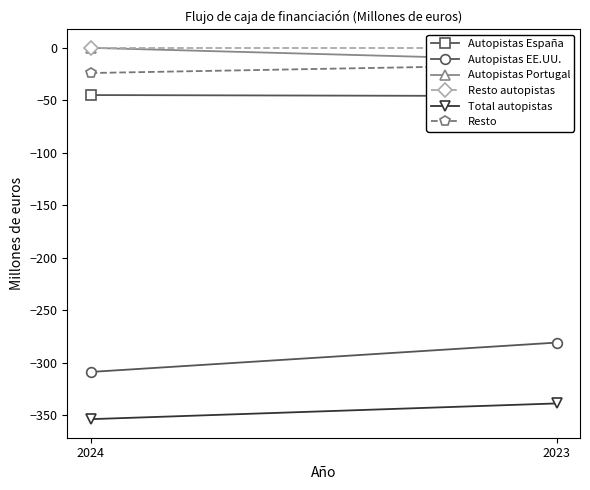

What is the difference between the maximum and minimum values in the Resto series?

8